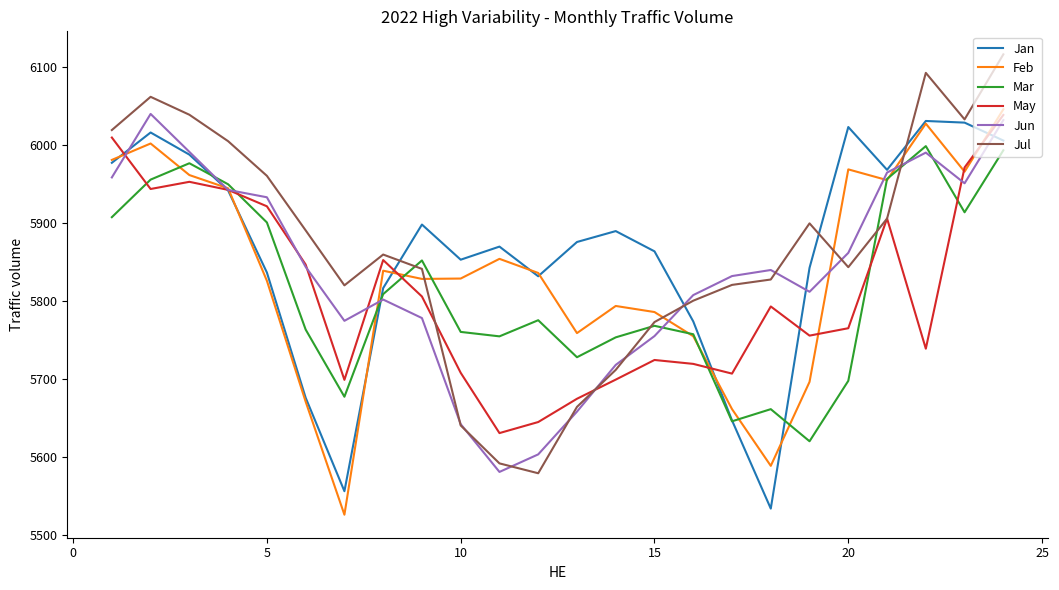

What is the highest value of the Feb series?

6046.1